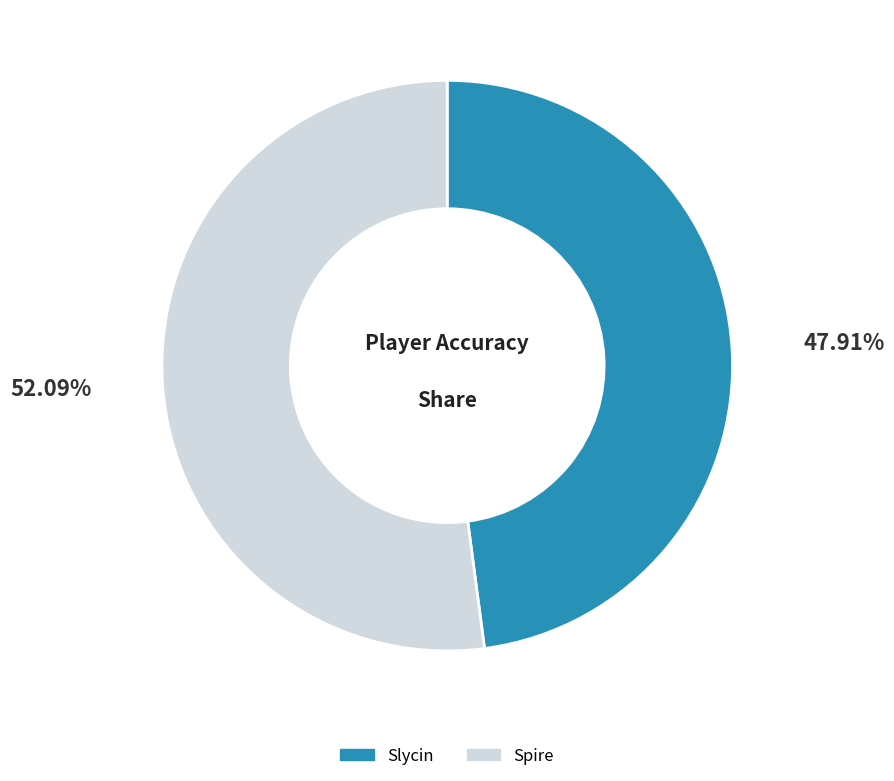

What percentage is the Spire slice, to the nearest percent?

52%